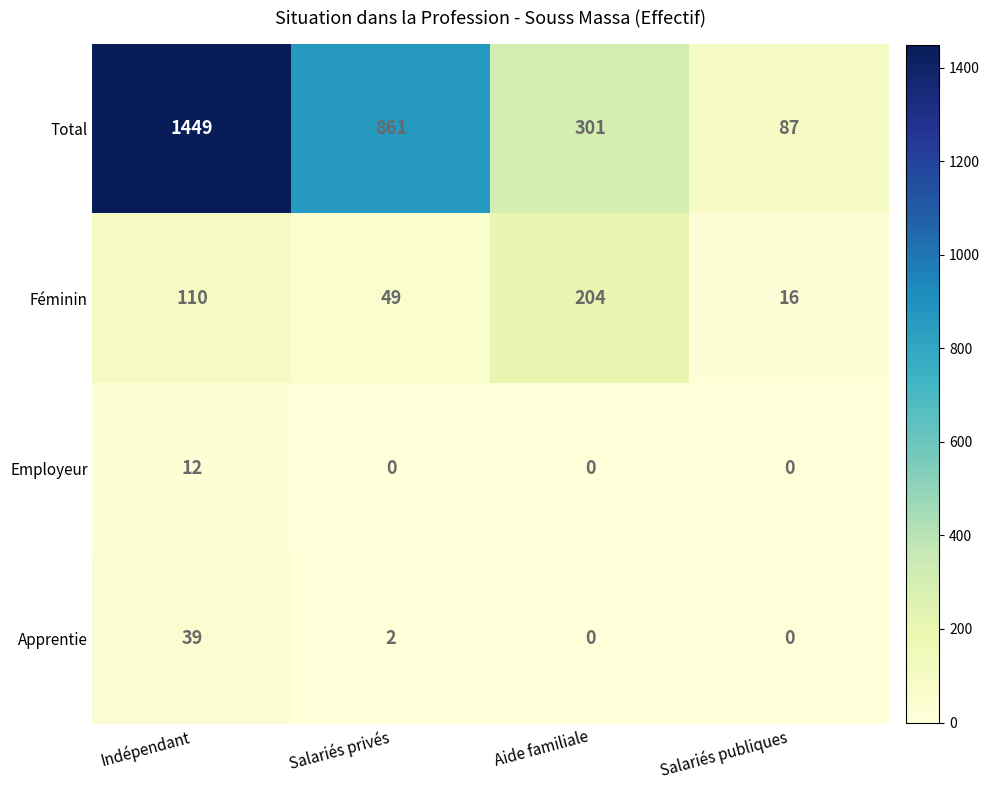

Count the Total values in the range 301 to 1449.

3